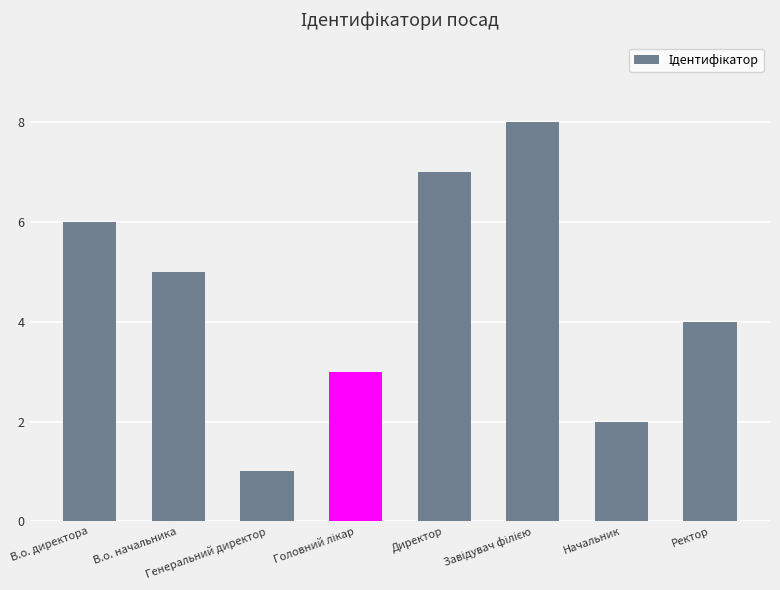

How many series are shown in this chart?

1